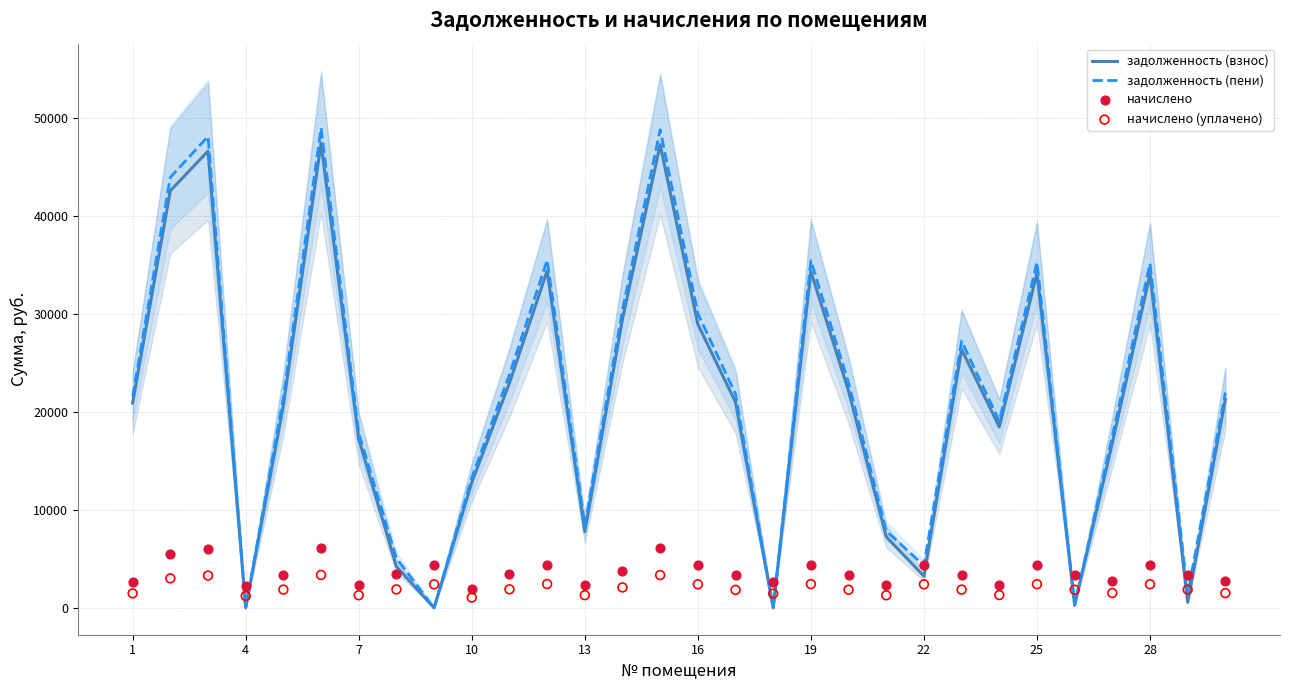

What is the maximum value for задолженность (взнос)?

47413.0